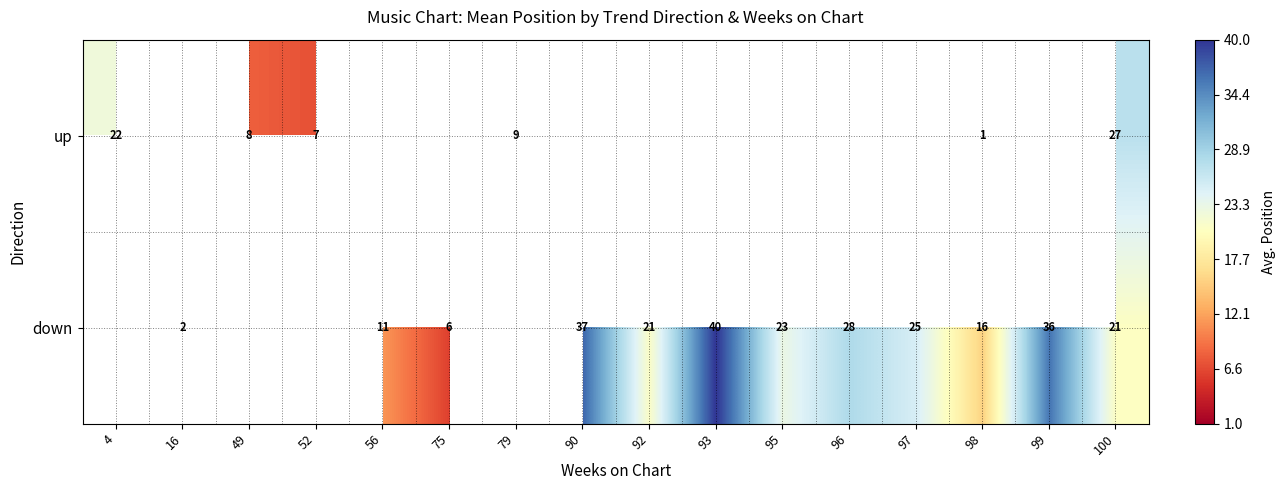

What is the smallest value displayed?

1.0